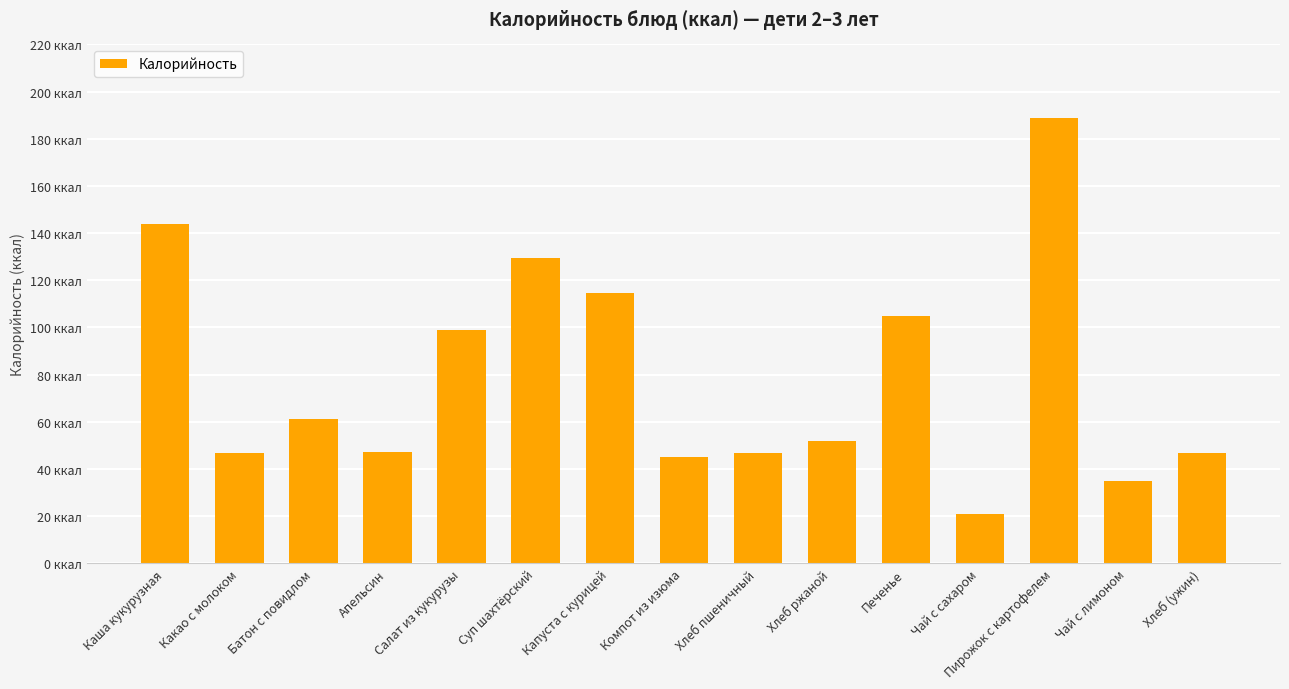

Which label corresponds to the largest value in the chart?

Пирожок с картофелем